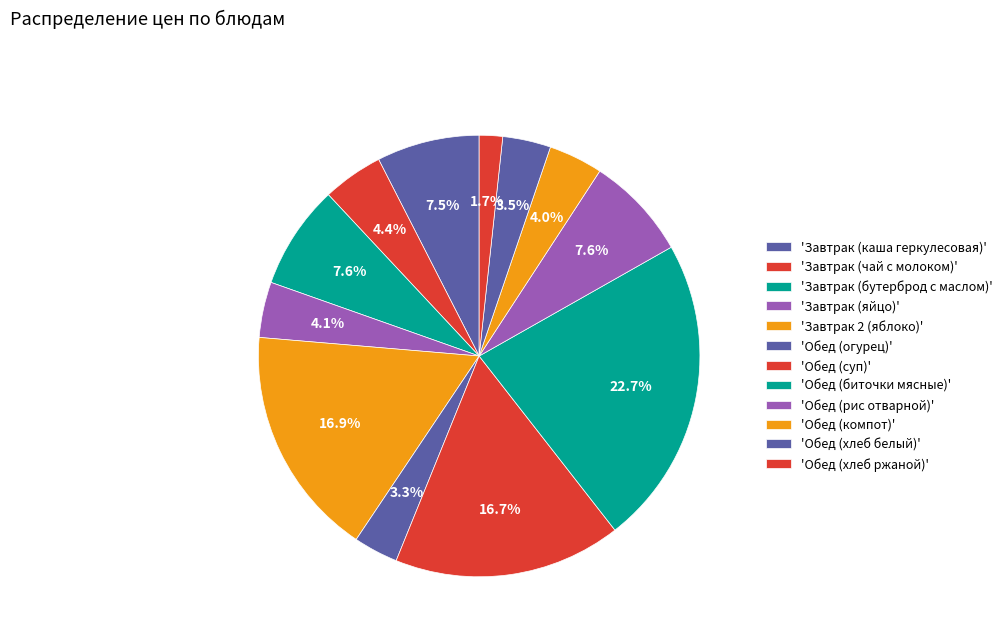

Does any single category account for the majority?

No